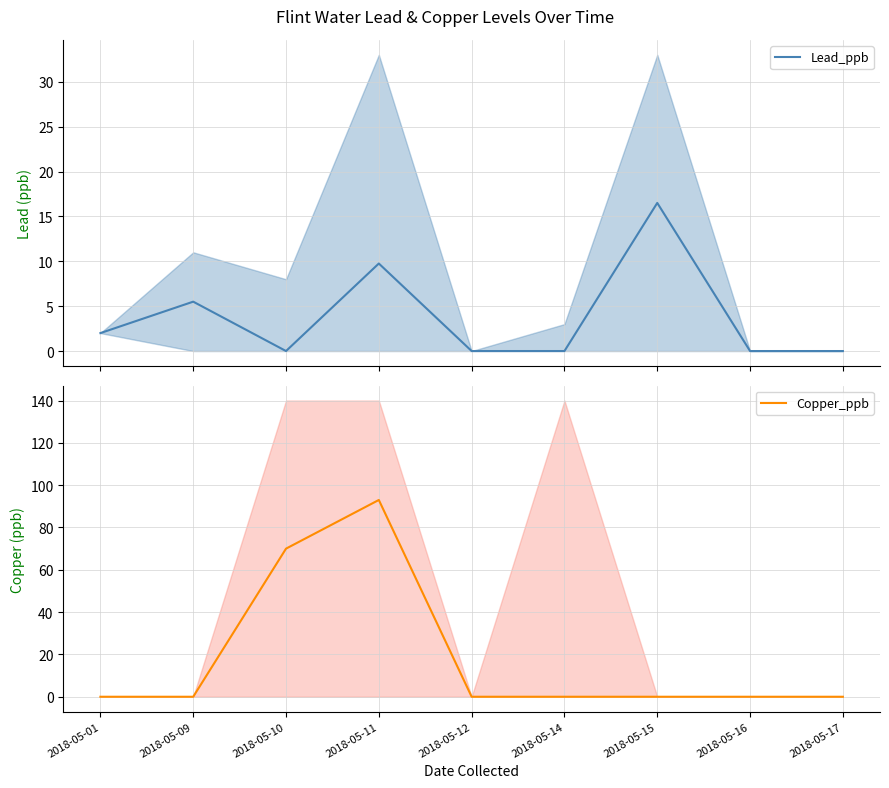

Reading left to right, transcribe all the data shown in this chart.

Lead_ppb: 2.0	5.5	0.0	9.8	0.0	0.0	16.5	0.0	0.0
Copper_ppb: 0.0	0.0	70.0	93.0	0.0	0.0	0.0	0.0	0.0